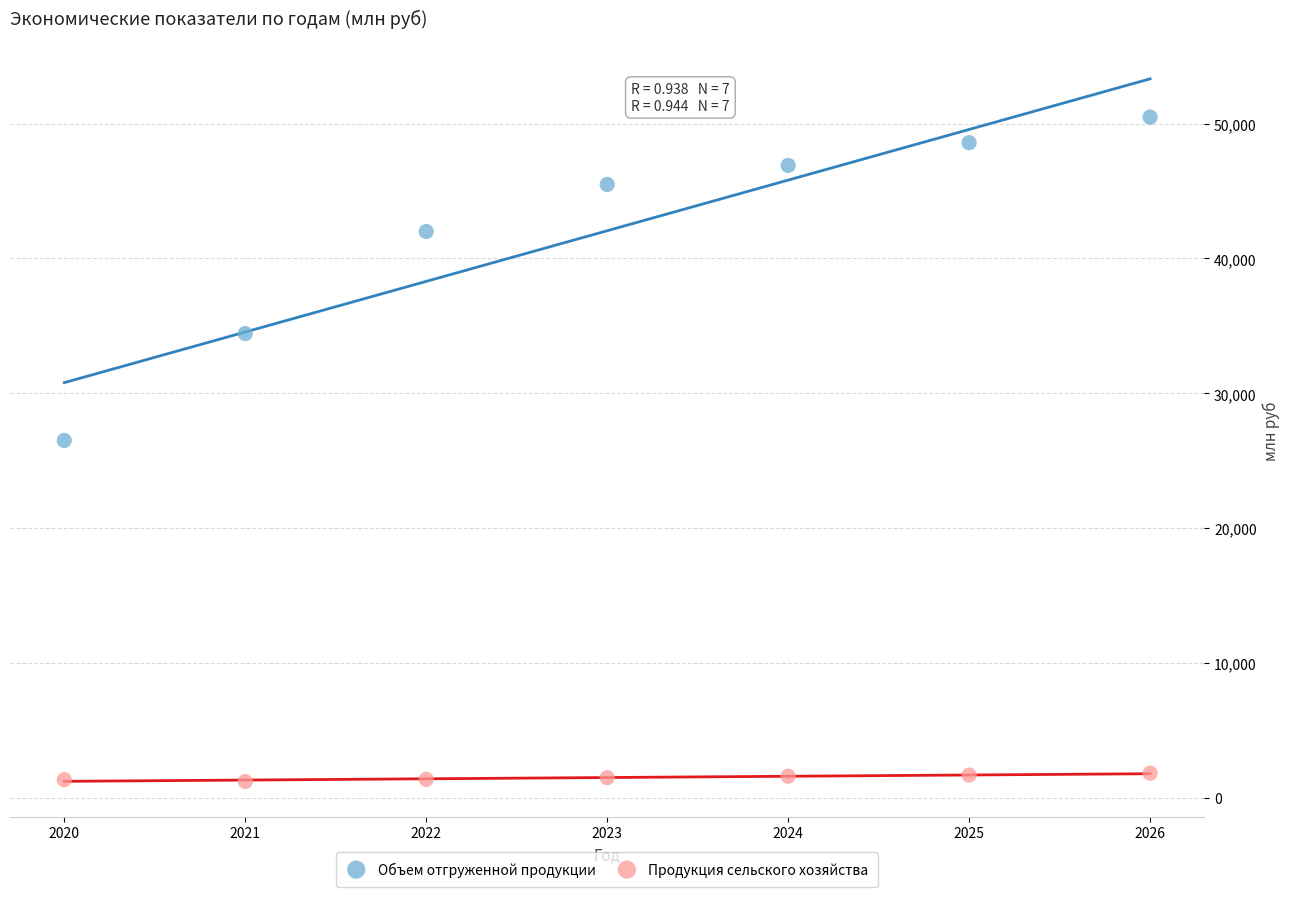

Across all data points, what is the range of Y values (max minus min)?

49261.4